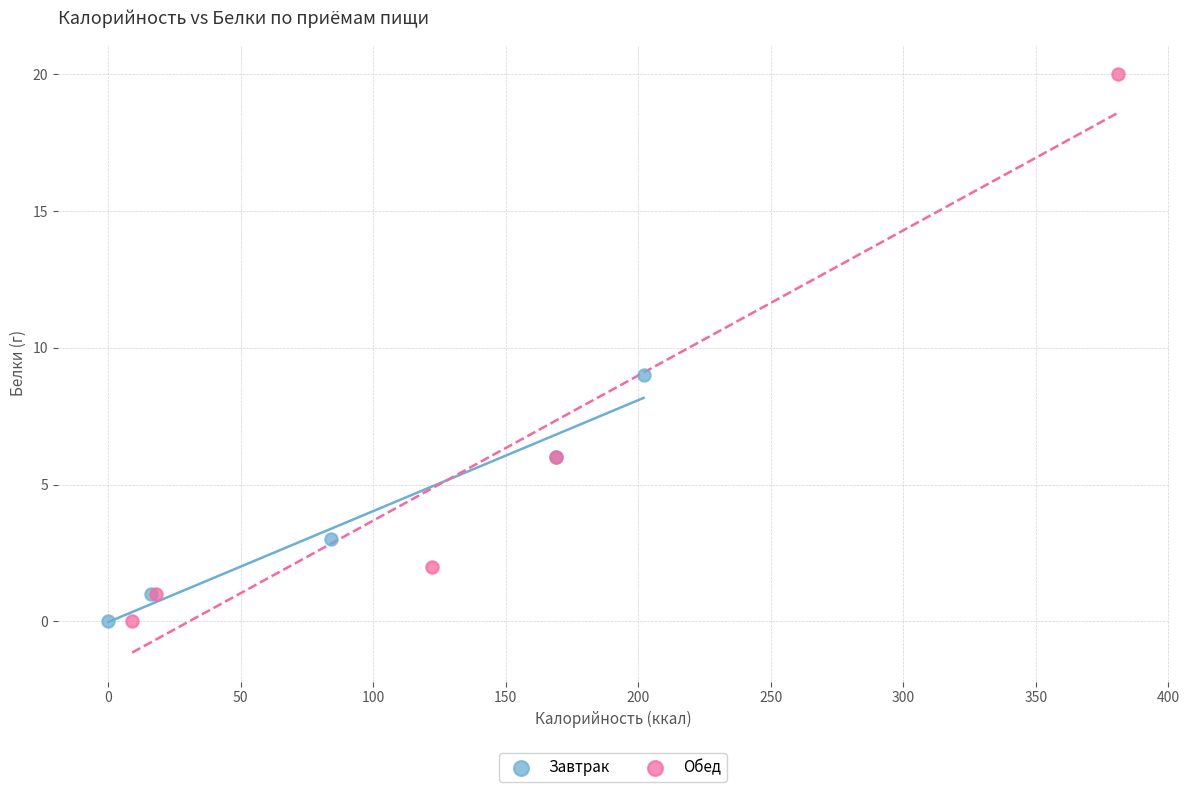

What are all the series names shown in the legend?

Завтрак, Обед